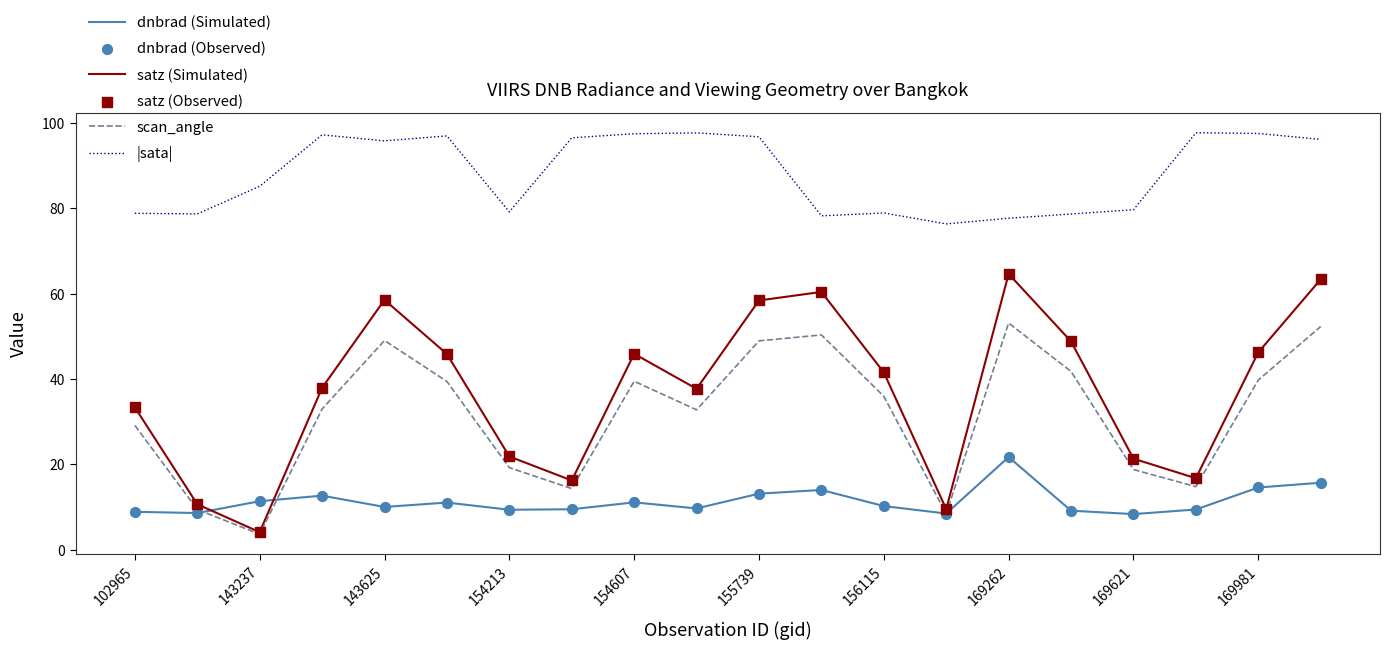

Which series has the largest total across all categories?

|sata|